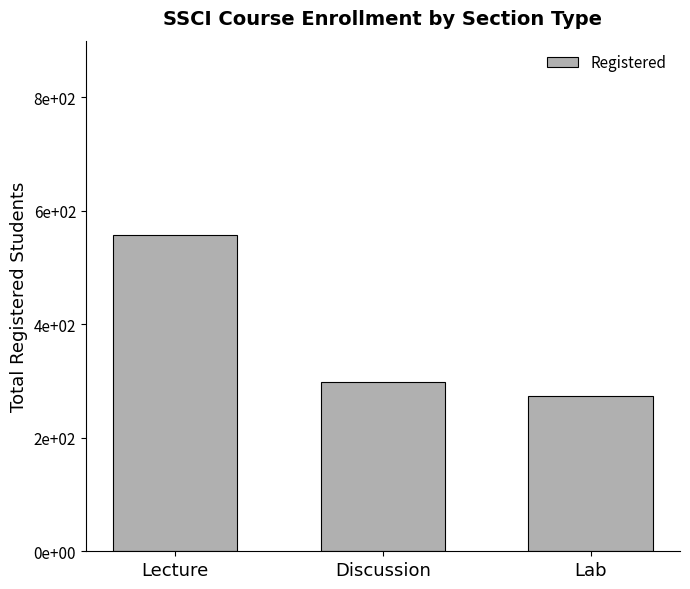

What is the label of the 1st bar from the left?

Lecture